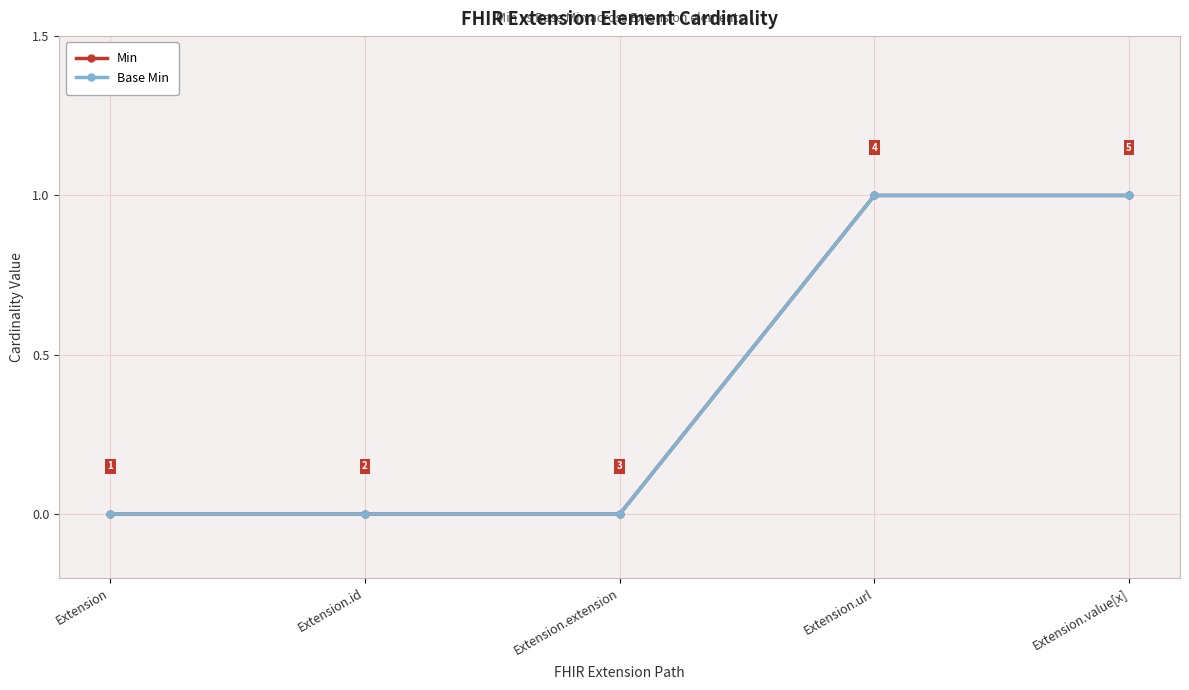

Reading right to left, what are all the values shown in this chart?

Min: 1	1	0	0	0
Base Min: 1	1	0	0	0